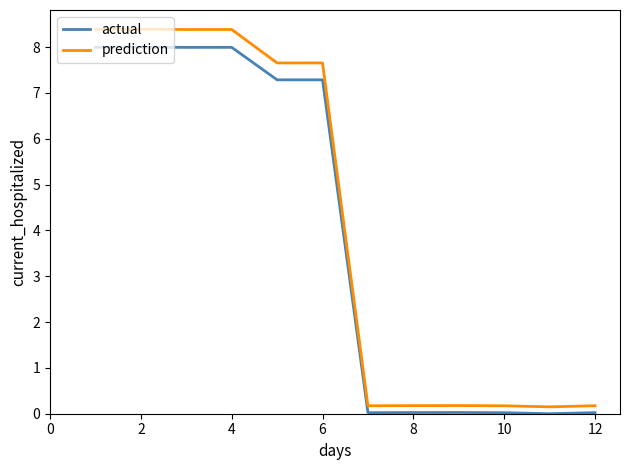

True or false: prediction and actual intersect in this chart.

False